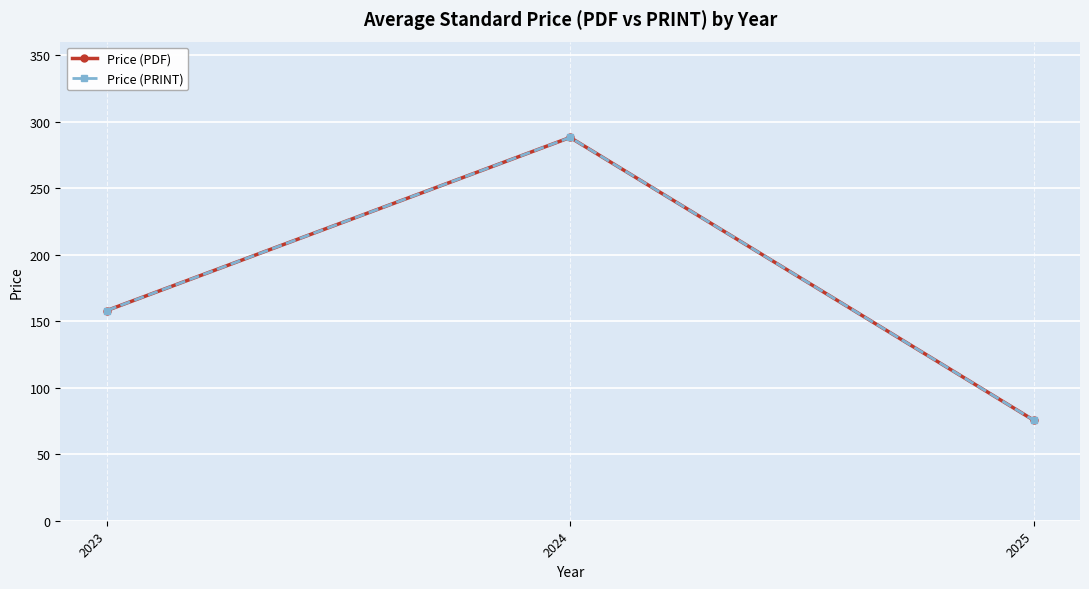

What is the total value across all series at 2025?

151.2